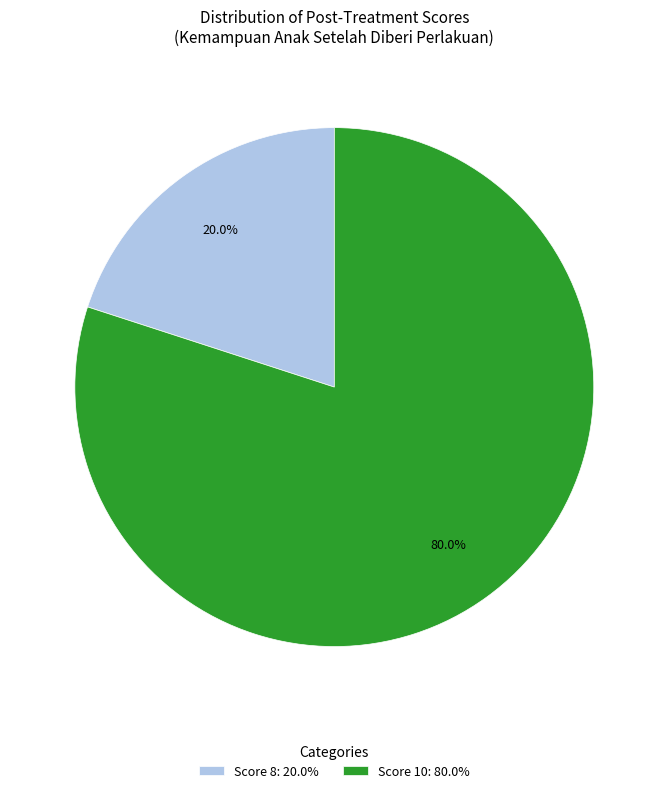

Which category has the biggest portion of the pie?

Score 10: 80.0%